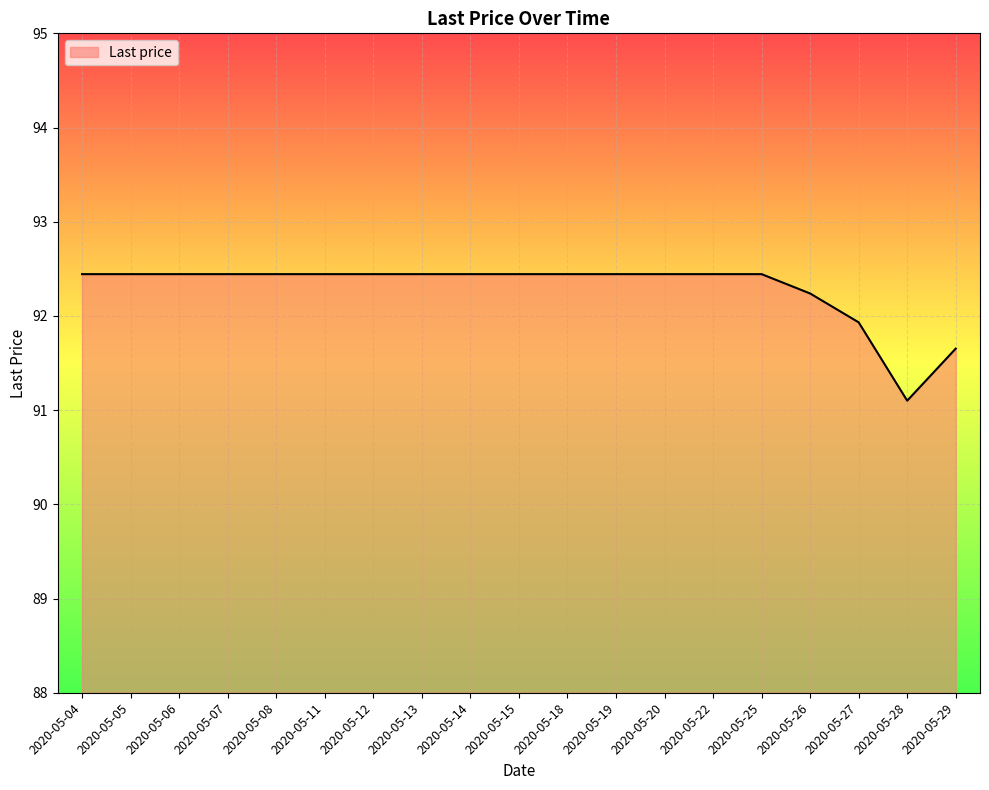

Does the chart have visible grid lines?

Yes